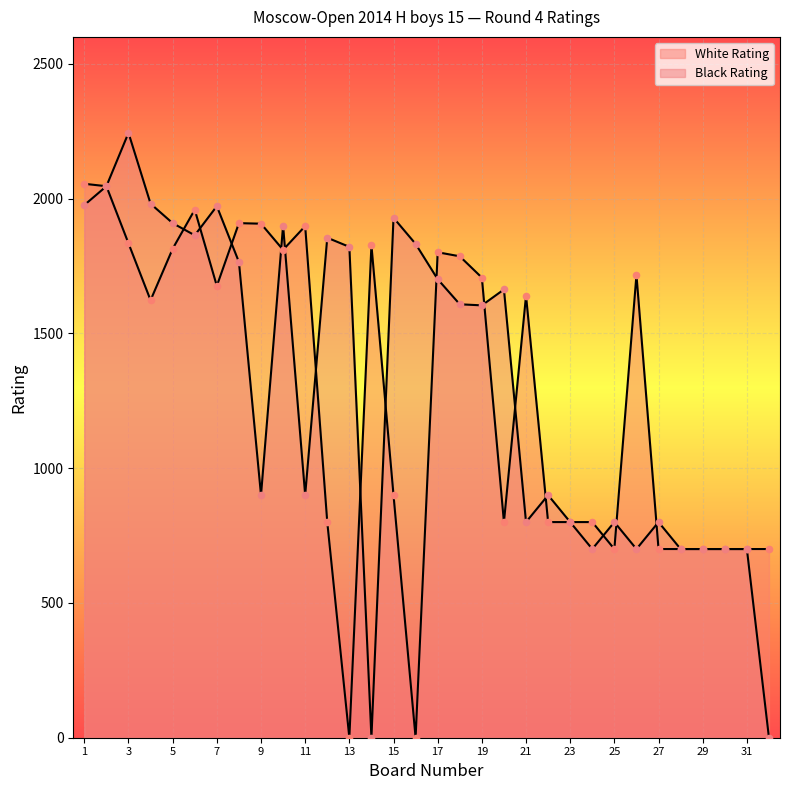

At which category is the sum across all series the highest?

2